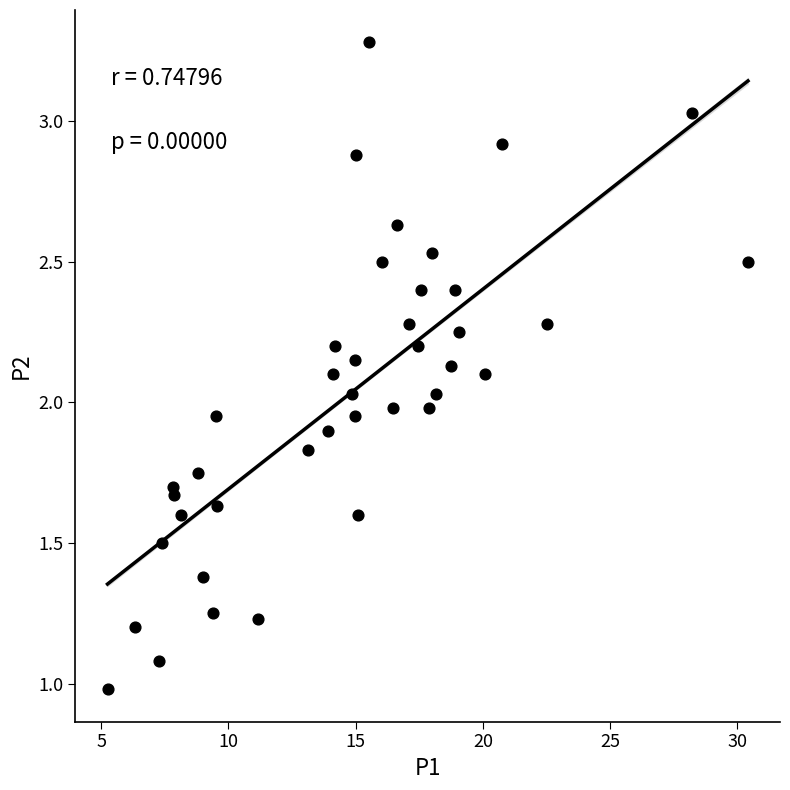

What is the range of Y values (max minus min)?

2.3